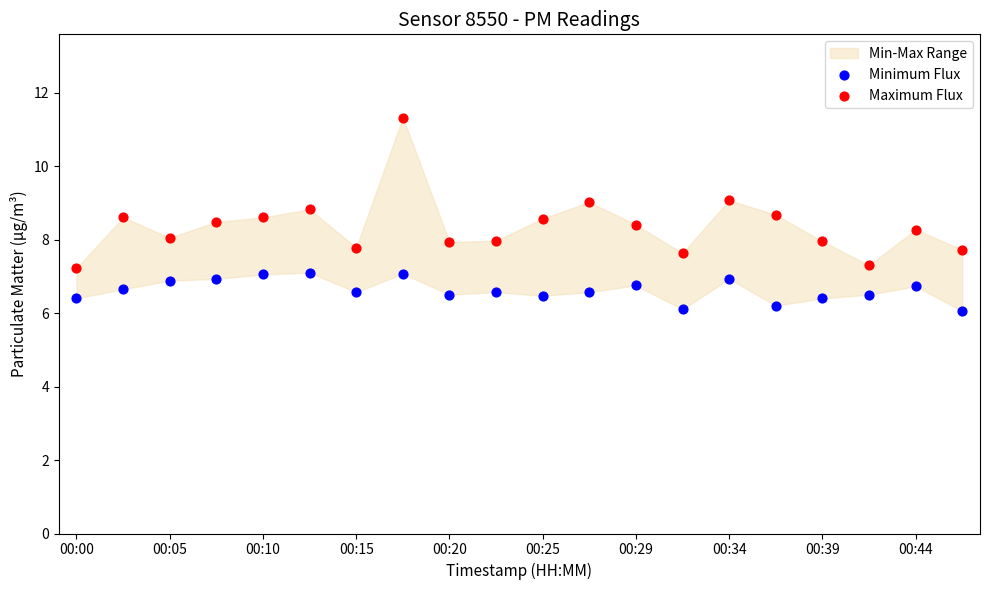

Across all data points, what is the range of Y values (max minus min)?

5.3